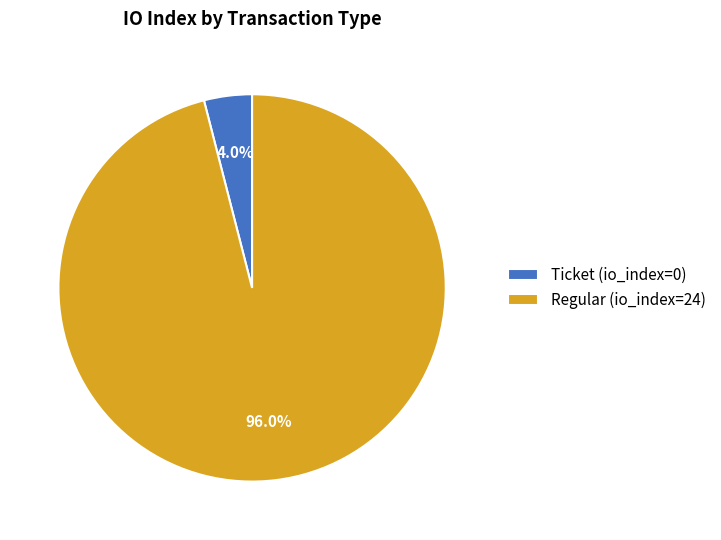

To the nearest percent, what portion does Regular (io_index=24) represent?

96%